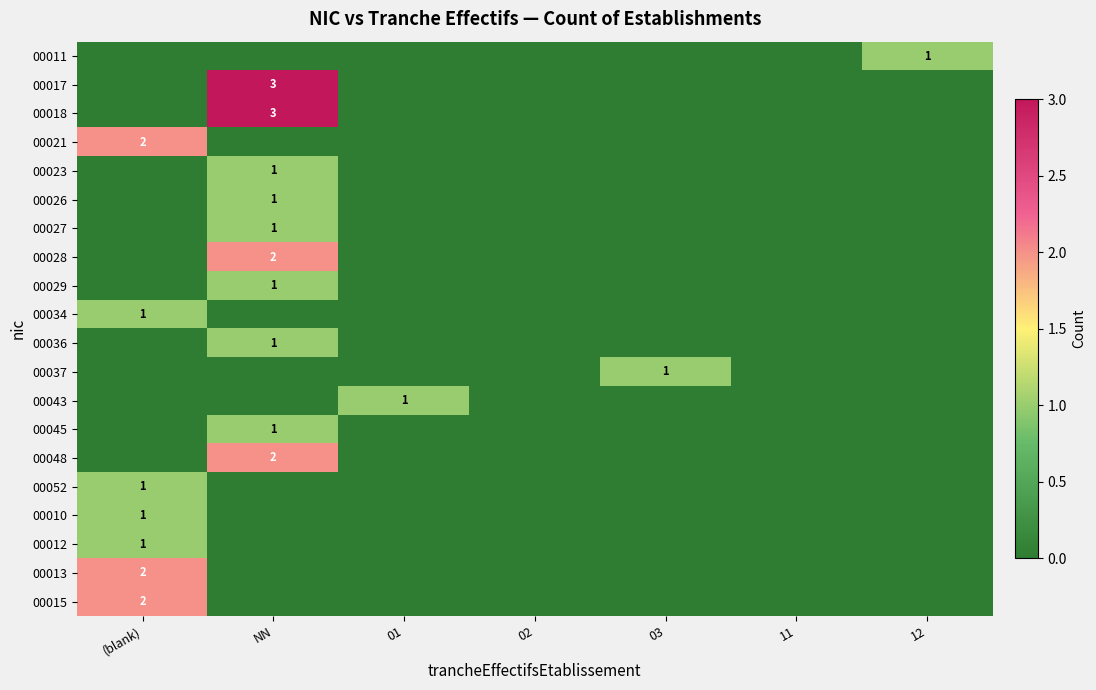

The 00028 series shows 3 at NN. True or false?

False